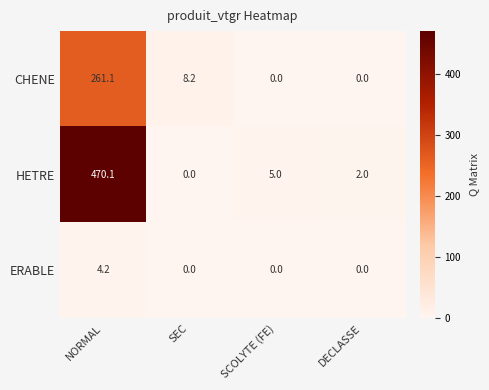

Rank the series by their average value, from highest to lowest.

HETRE, CHENE, ERABLE